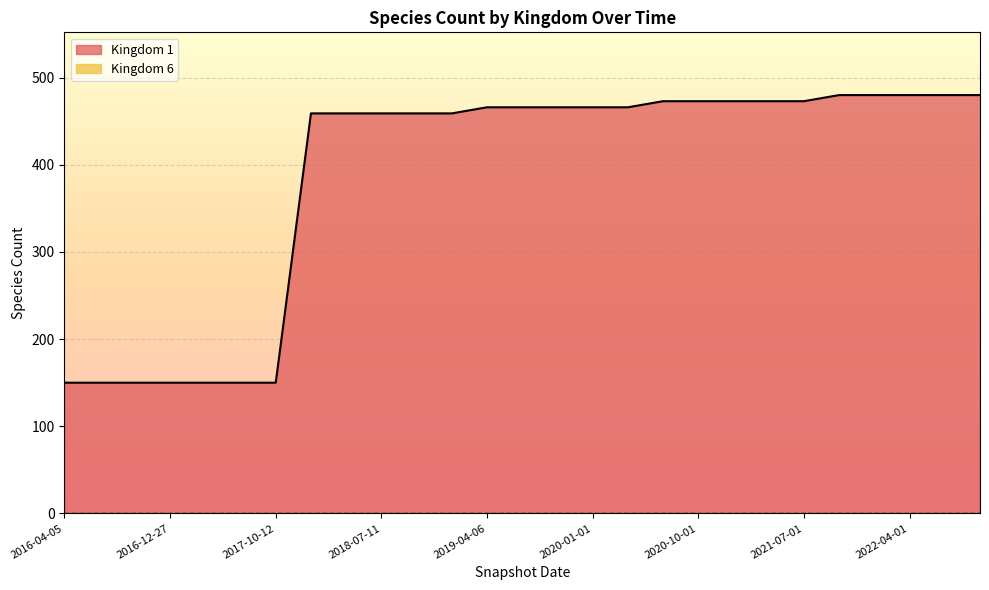

Reading left to right, what are all the values shown in this chart?

150	150	150	150	150	150	150	459	459	459	459	459	466	466	466	466	466	473	473	473	473	473	480	480	480	480	480